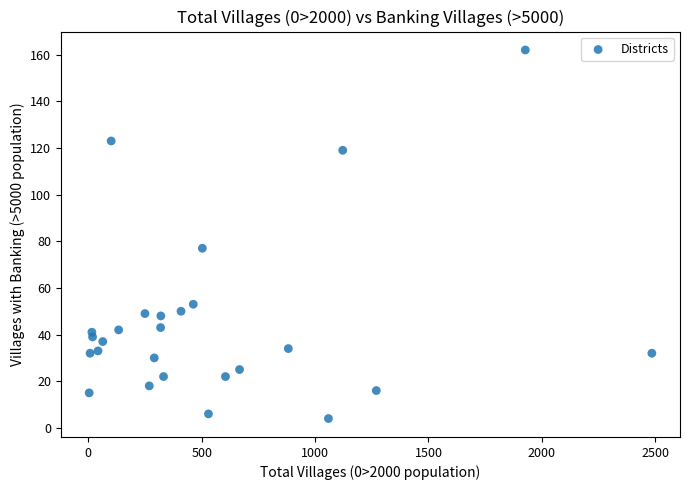

What Y value in the scatter plot is closest to 83?

77